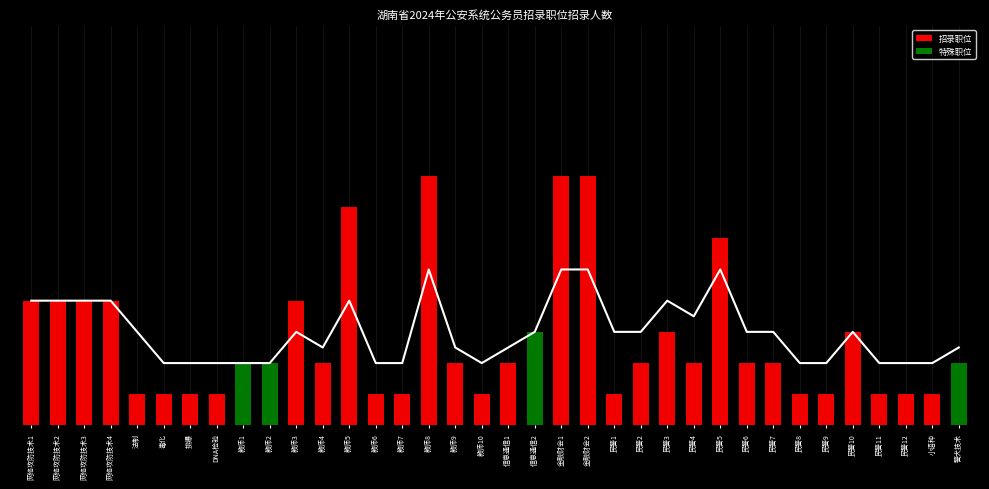

What is the minimum value shown in the chart?

2.0